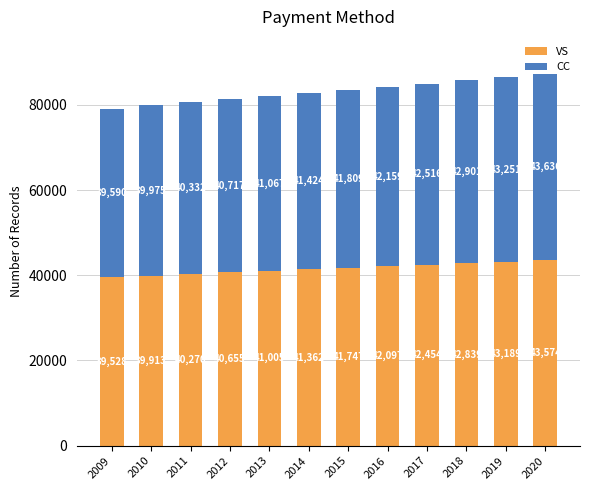

What is the difference between the second highest and minimum values in the VS series?

3661